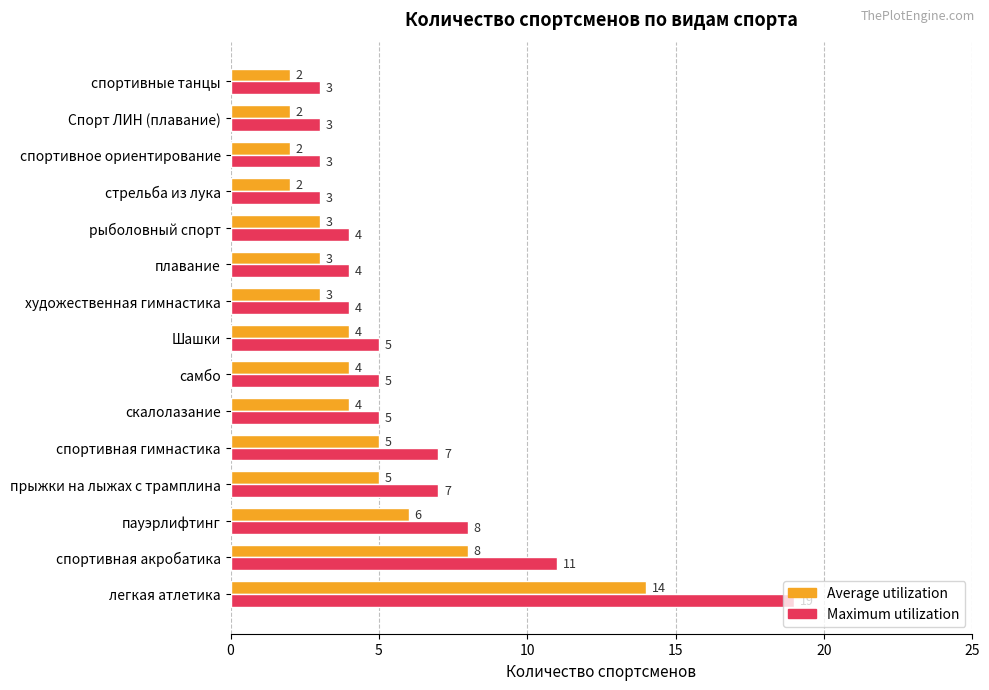

Which series changed the most between спортивная акробатика and прыжки на лыжах с трамплина?

Maximum utilization